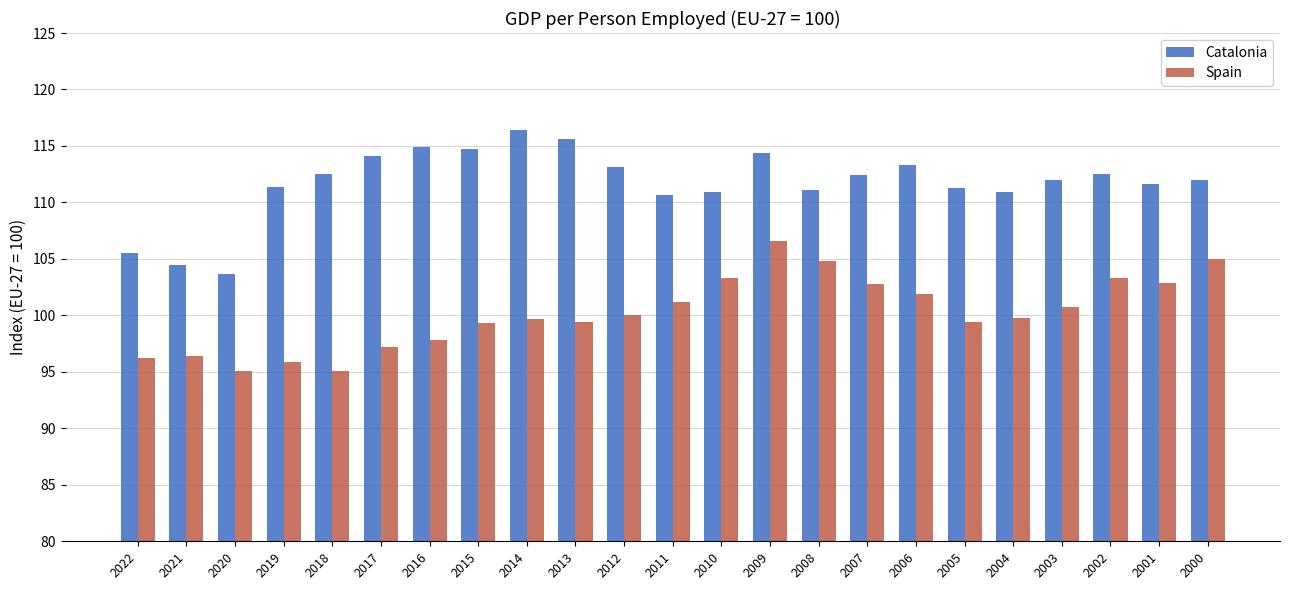

Does the chart contain stacked bars?

No